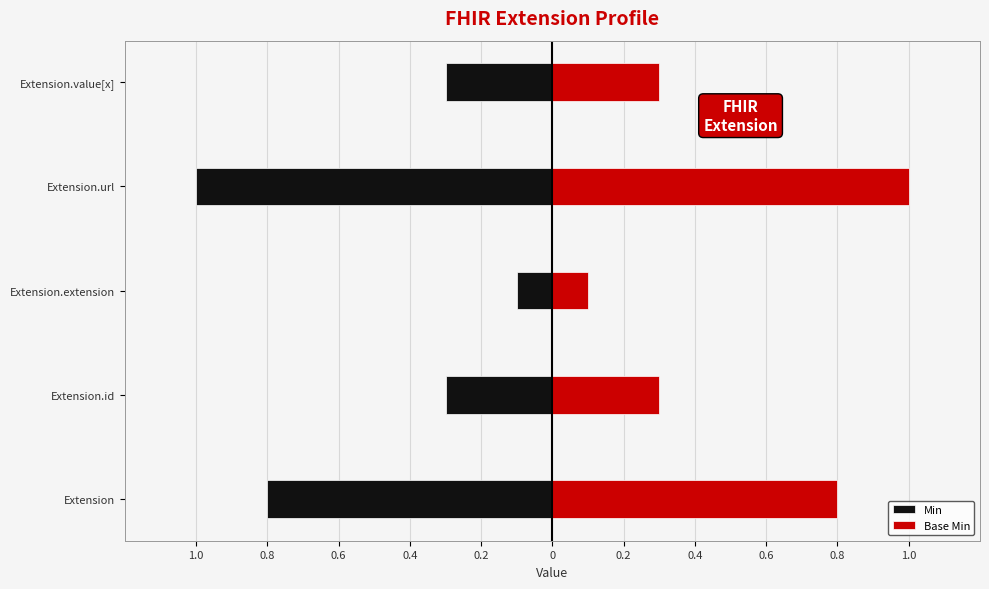

Count the Base Min values in the range 0 to 1.

5